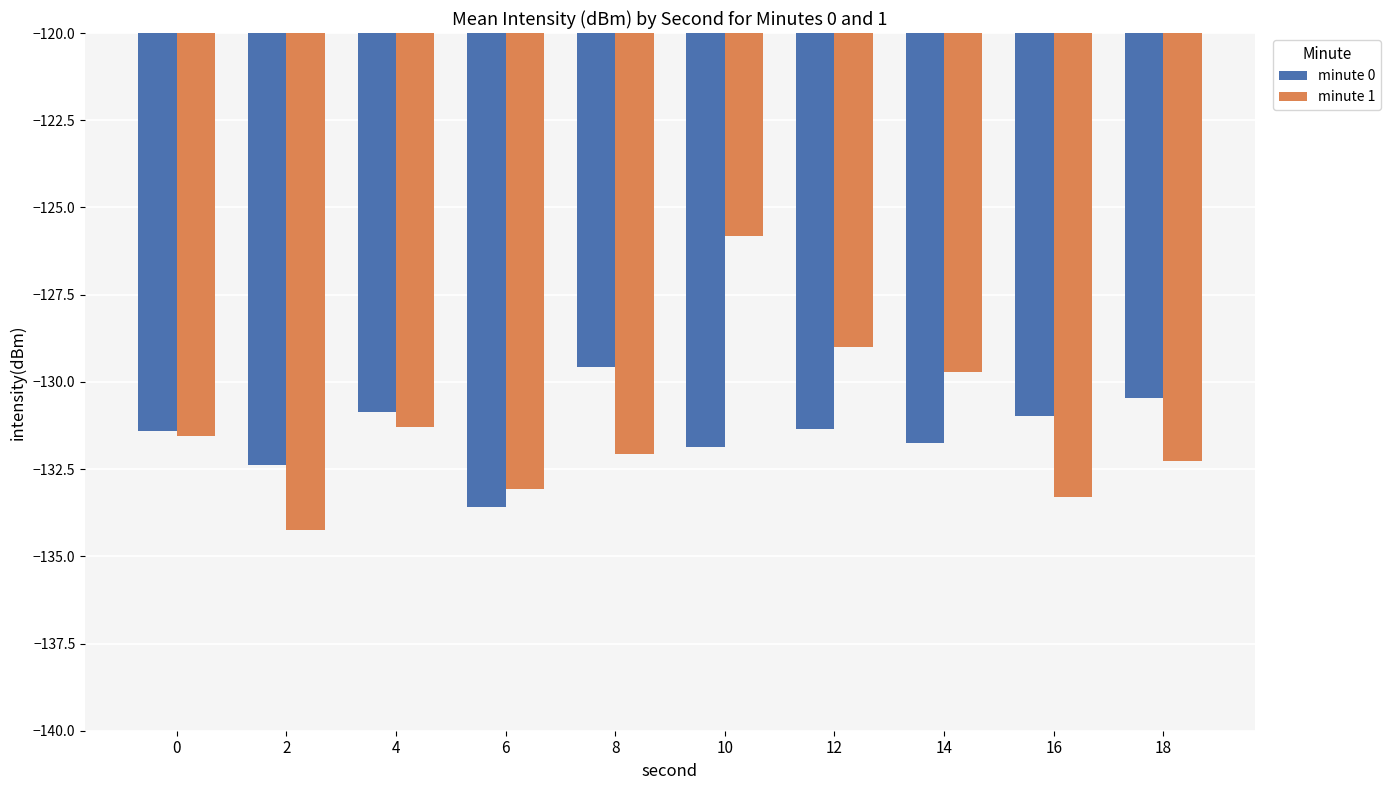

What is the value of the minute 1 bar at the 7th from the left?

-129.0